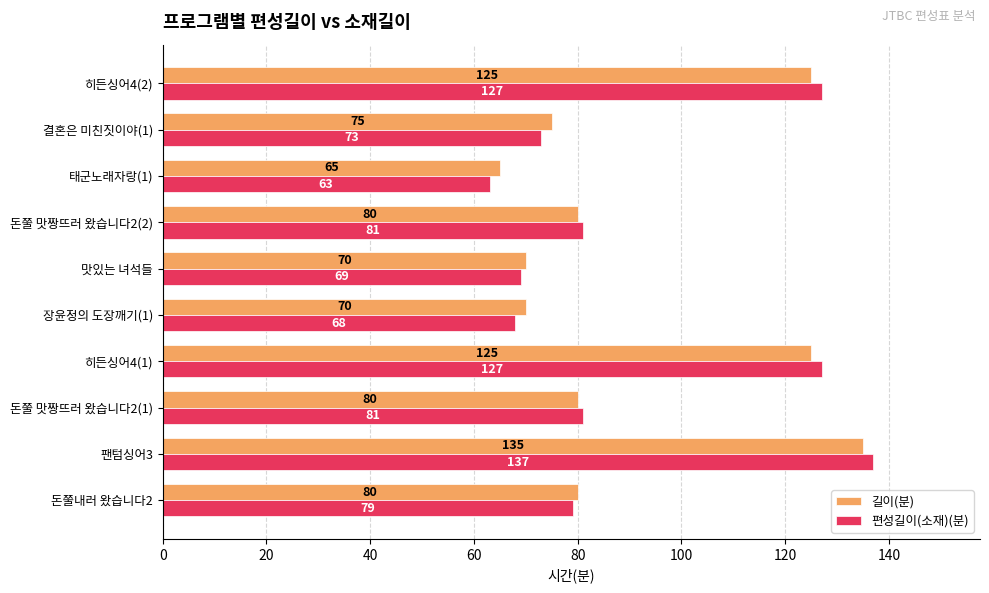

How many data points does each series have?

10